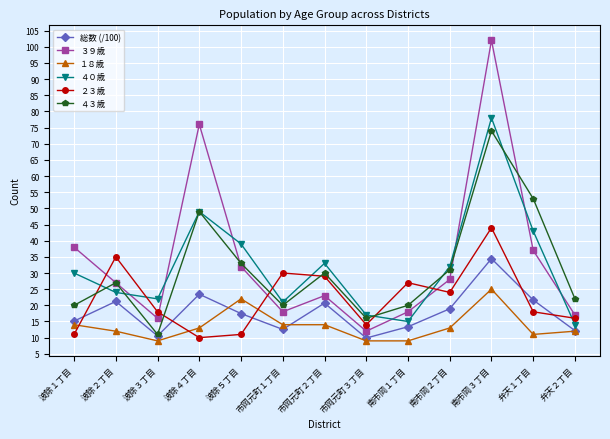

What is the sum of the ４３歳 values at 市岡元町３丁目 and 南市岡２丁目?

47.0